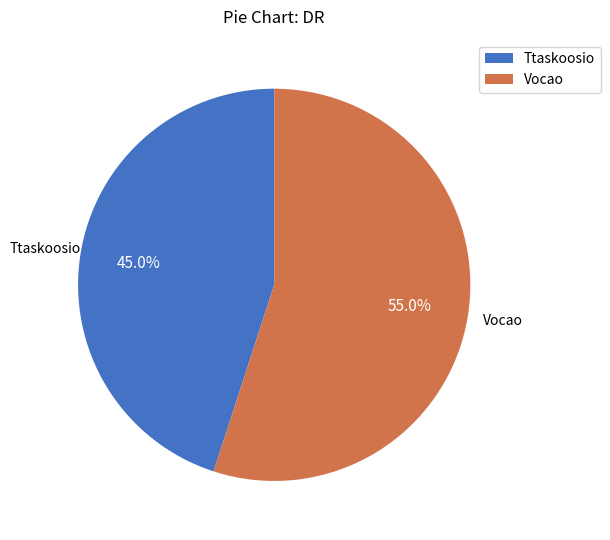

Is Ttaskoosio the majority of the pie?

No